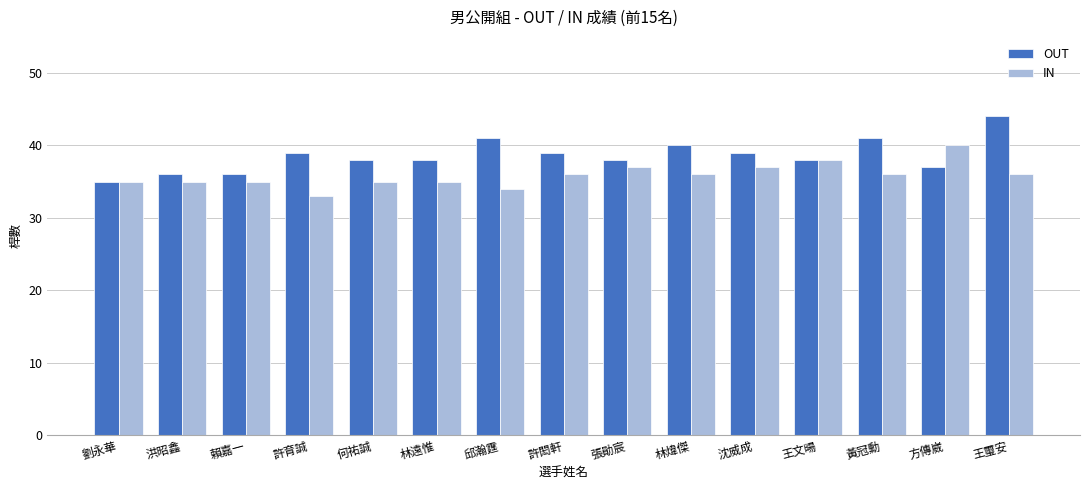

Reading left to right, extract all data points from this chart.

OUT: 劉永華=35	洪昭鑫=36	賴嘉一=36	許育誠=39	何祐誠=38	林遠惟=38	邱瀚霆=41	許閎軒=39	張勛宸=38	林煒傑=40	沈威成=39	王文暘=38	黃冠勳=41	方傳崴=37	王璽安=44
IN: 劉永華=35	洪昭鑫=35	賴嘉一=35	許育誠=33	何祐誠=35	林遠惟=35	邱瀚霆=34	許閎軒=36	張勛宸=37	林煒傑=36	沈威成=37	王文暘=38	黃冠勳=36	方傳崴=40	王璽安=36